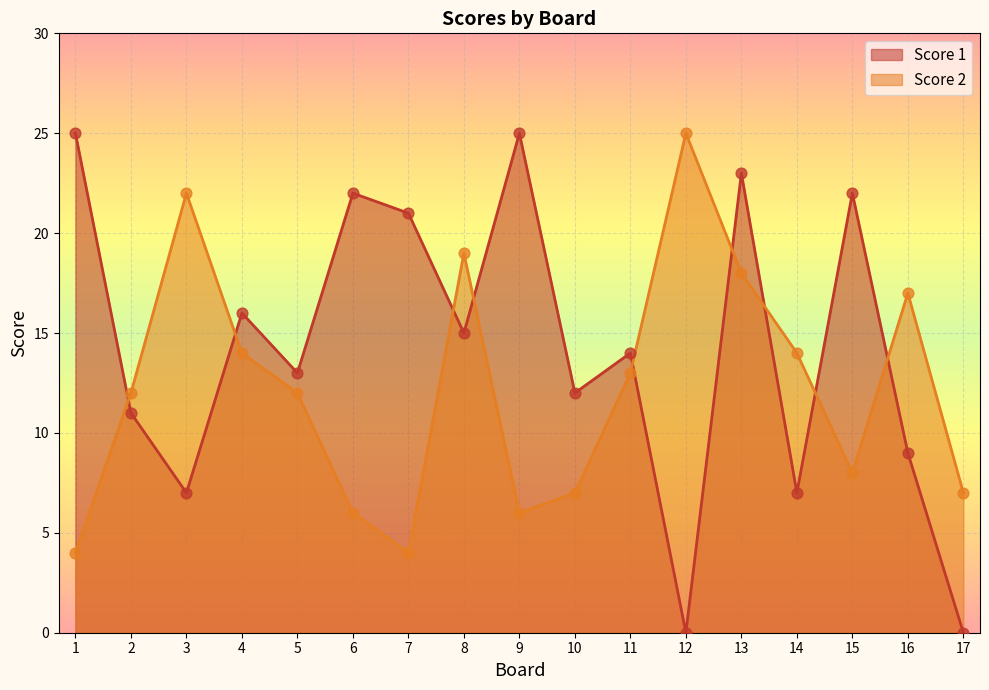

Which series has the largest total across all categories?

Score 1